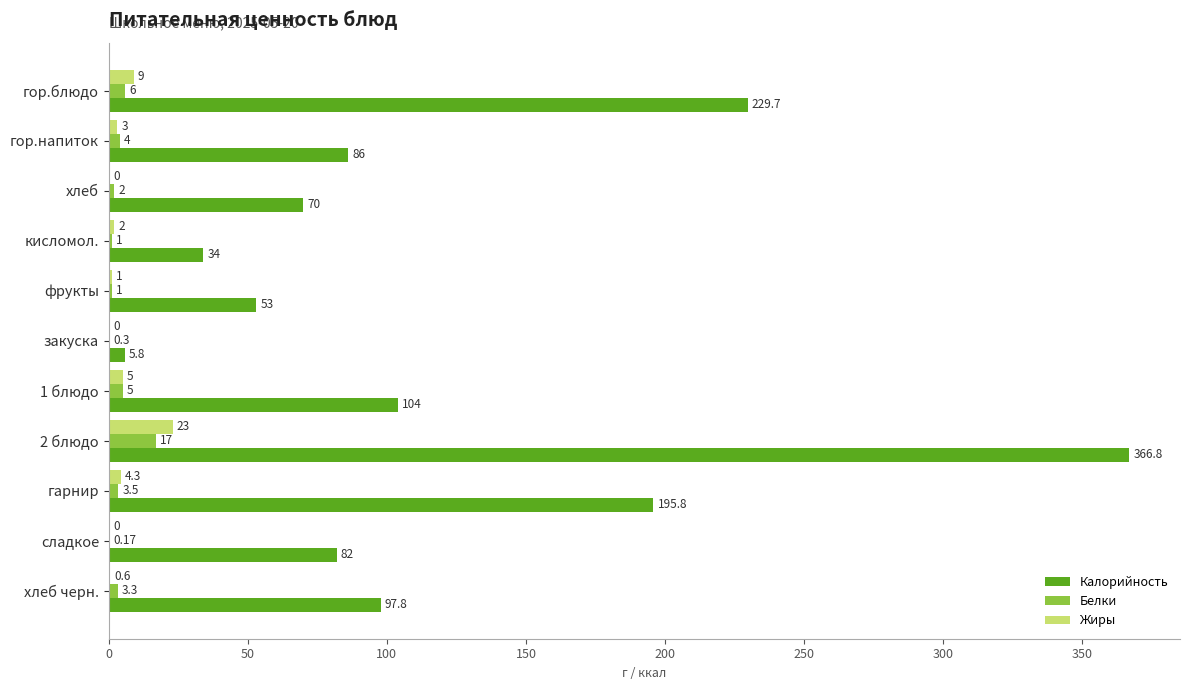

Where is Белки nearest to the value 8?

гор.блюдо